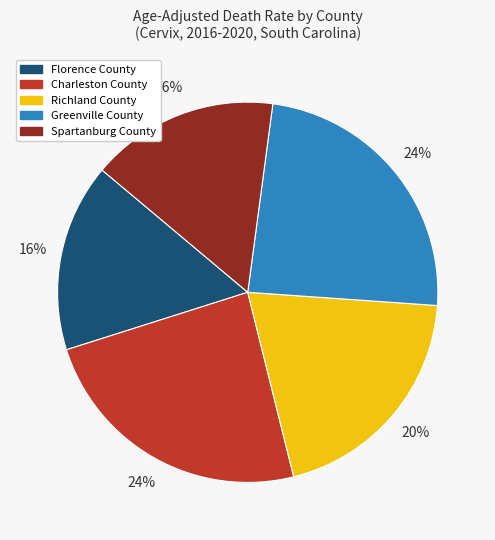

Does Florence County account for over 50% of the chart?

No